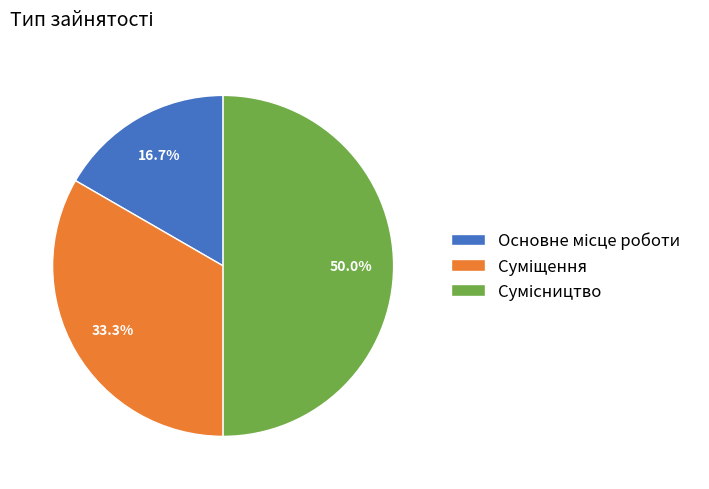

The Сумісництво slice represents 43% of the pie. True or false?

False